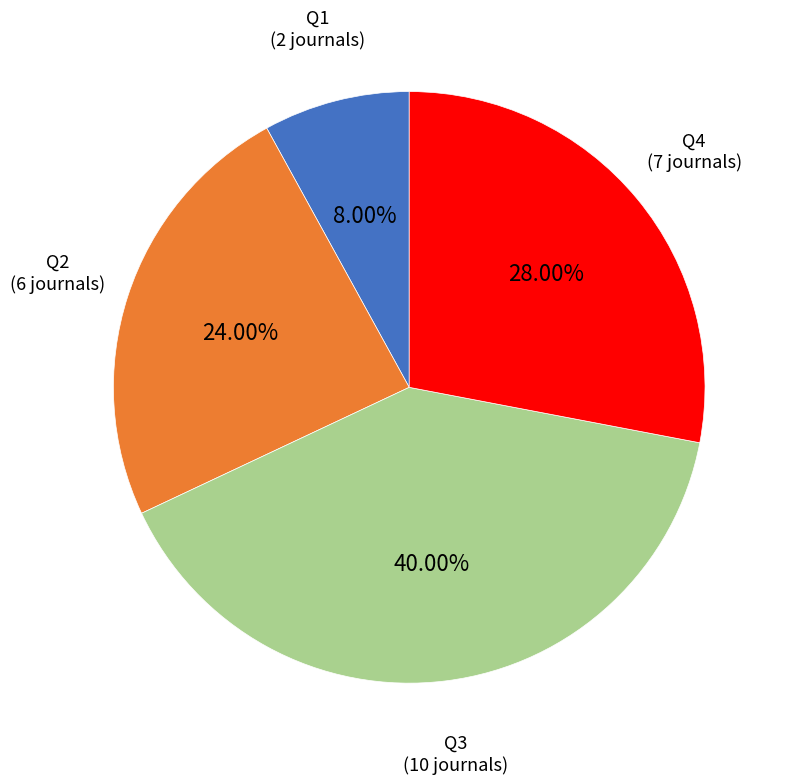

Rank the categories by value from highest to lowest.

Q3, Q4, Q2, Q1